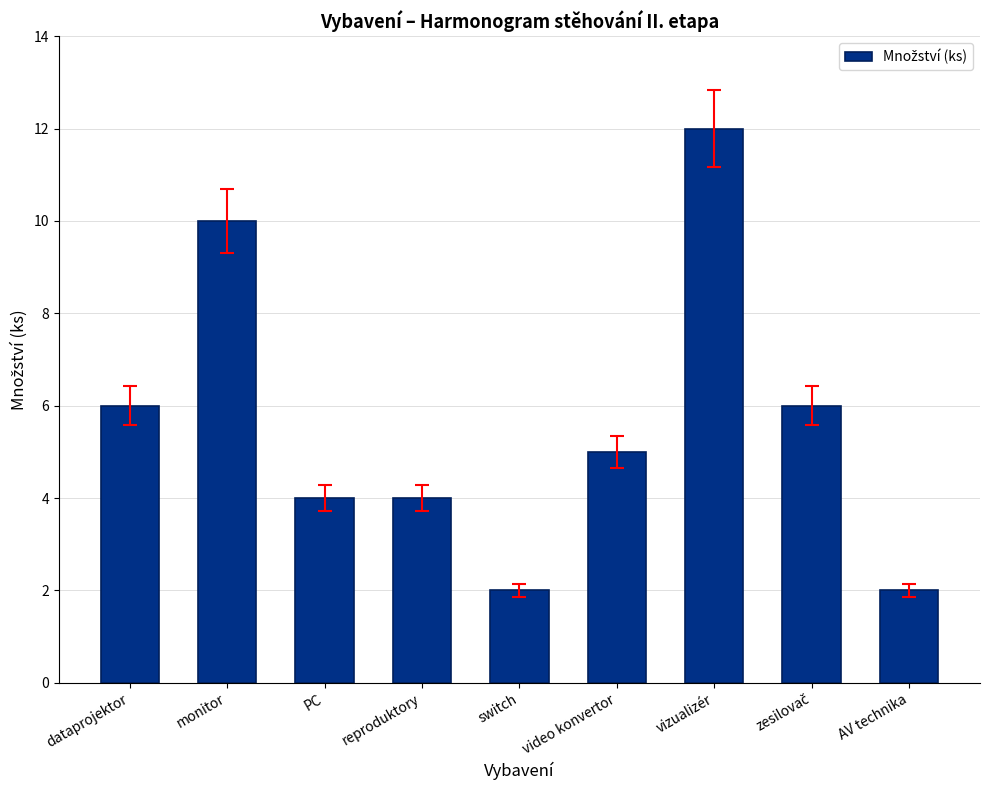

How many data points does each series have?

9